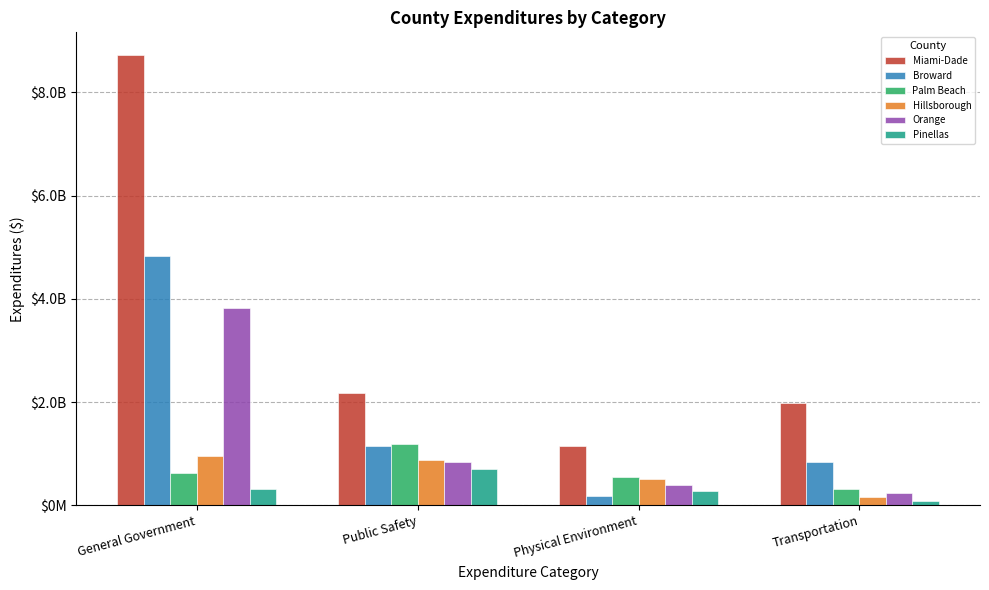

What are all the series names shown in the legend?

Miami-Dade, Broward, Palm Beach, Hillsborough, Orange, Pinellas